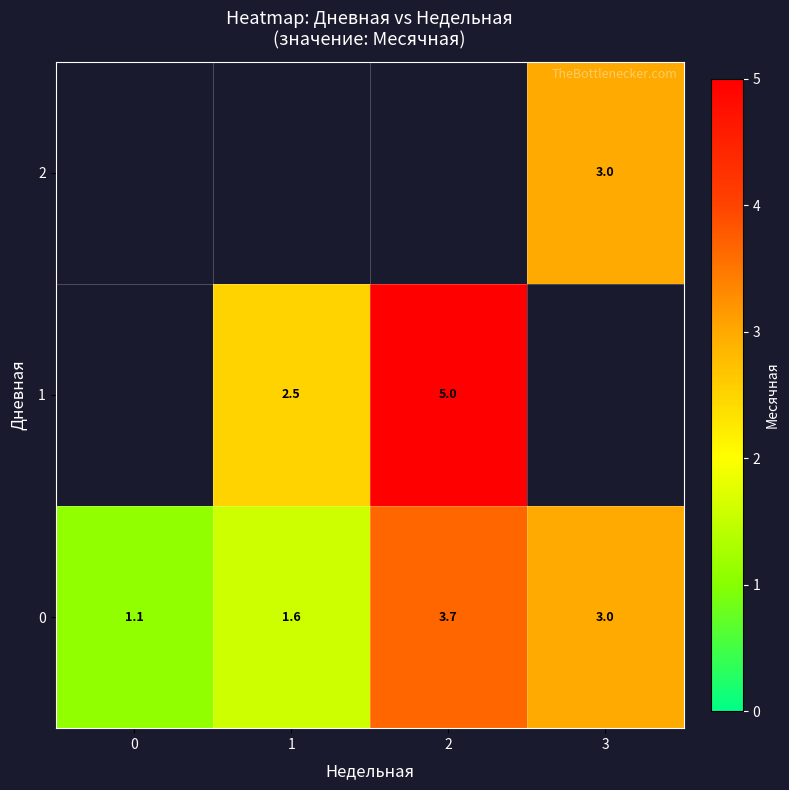

Is the value of 2 at 0 greater than the value of 1 at 1?

No